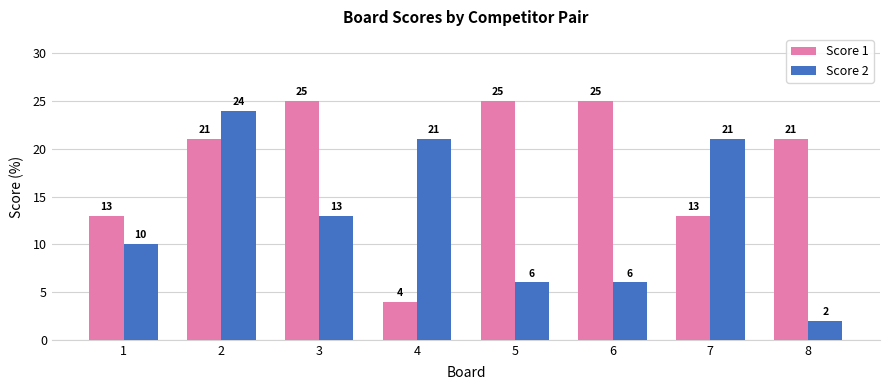

Rank the series by their average value, from highest to lowest.

Score 1, Score 2